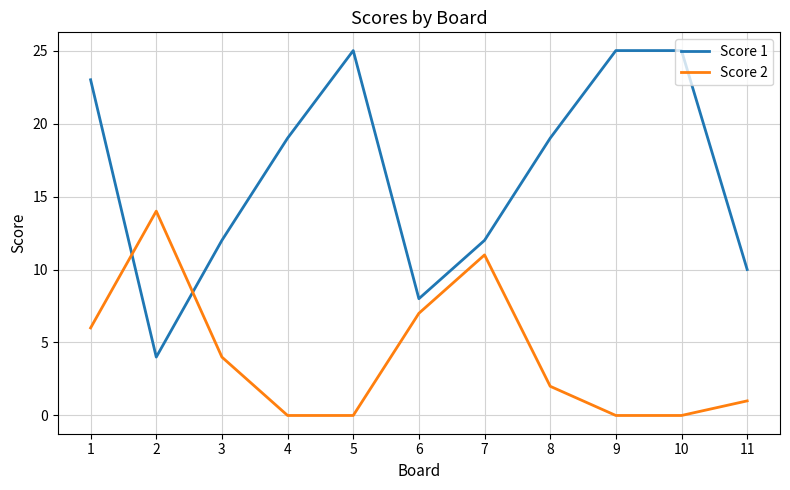

What is the spread (max minus min) of values at 2?

10